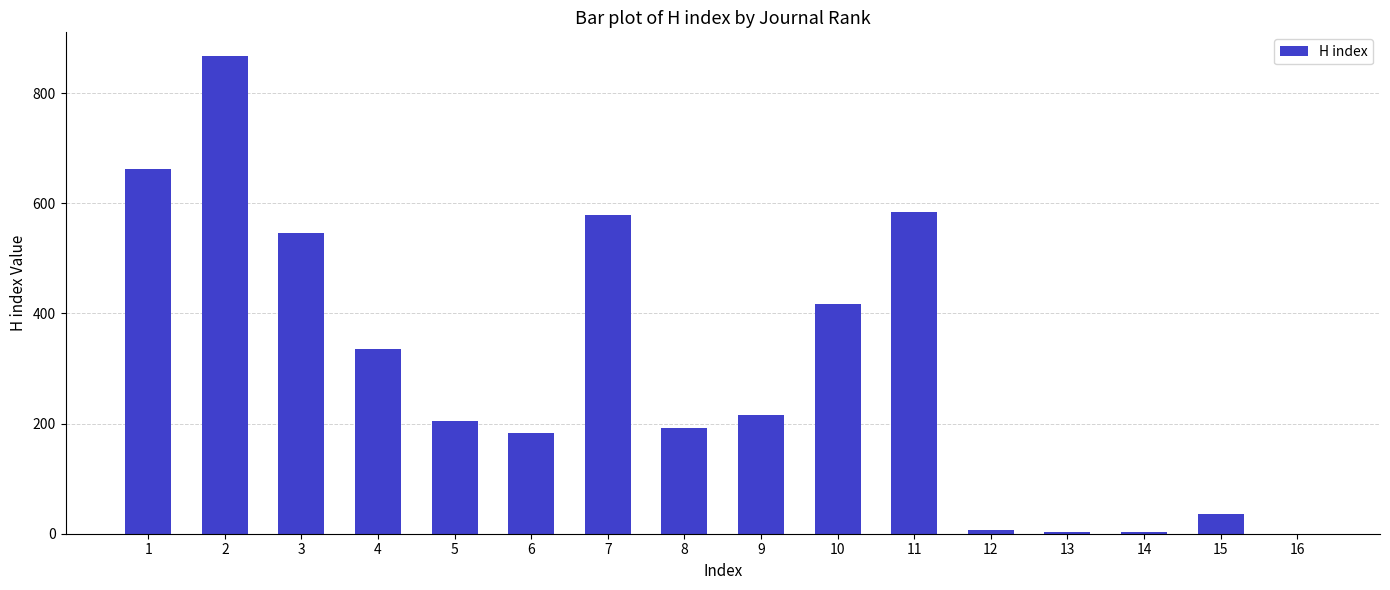

Approximately how many times larger is the value at 6 compared to 4?

0.5